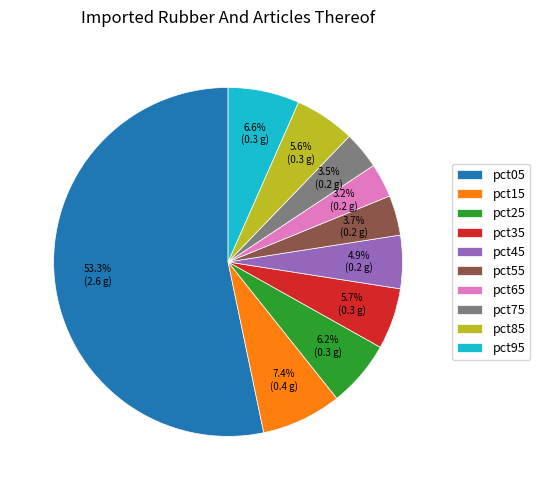

Between pct35 and pct05, which is larger?

pct05